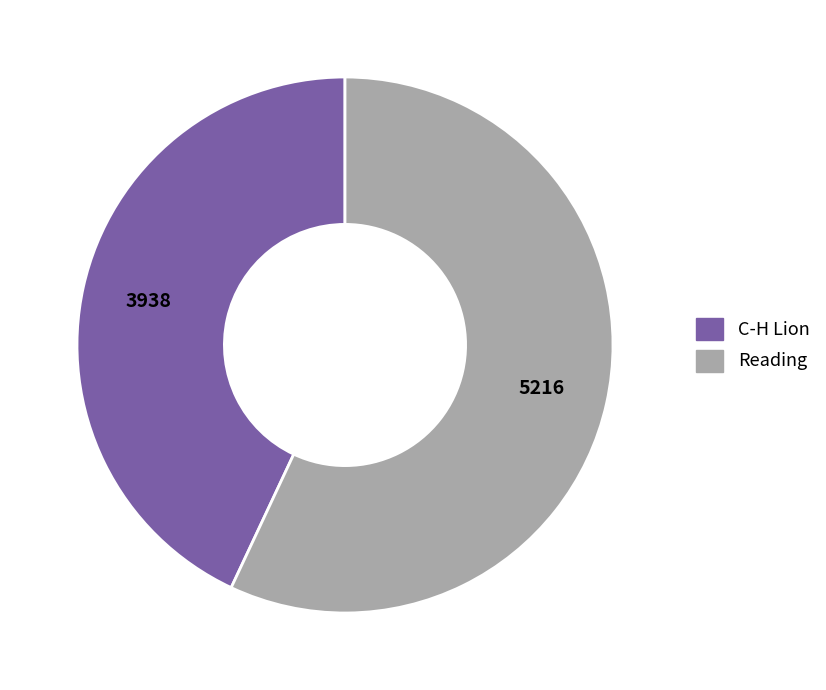

Combined, do Reading and C-H Lion account for over 50%?

Yes